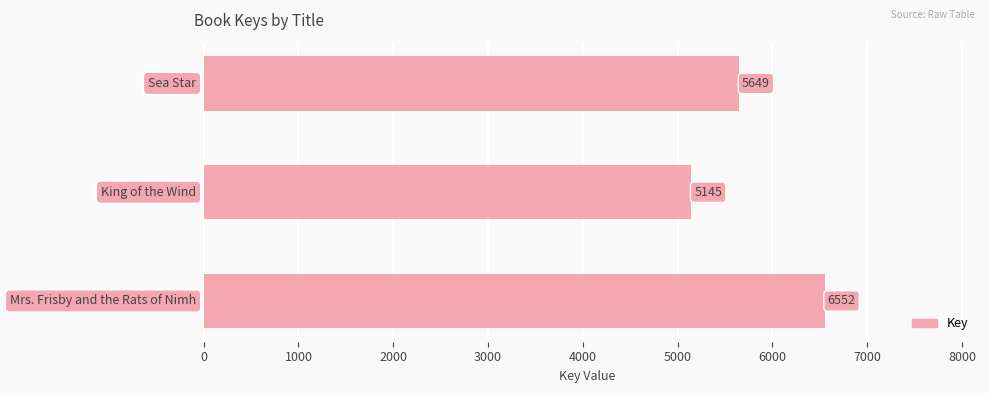

Count the values in the range 5145 to 6552.

3